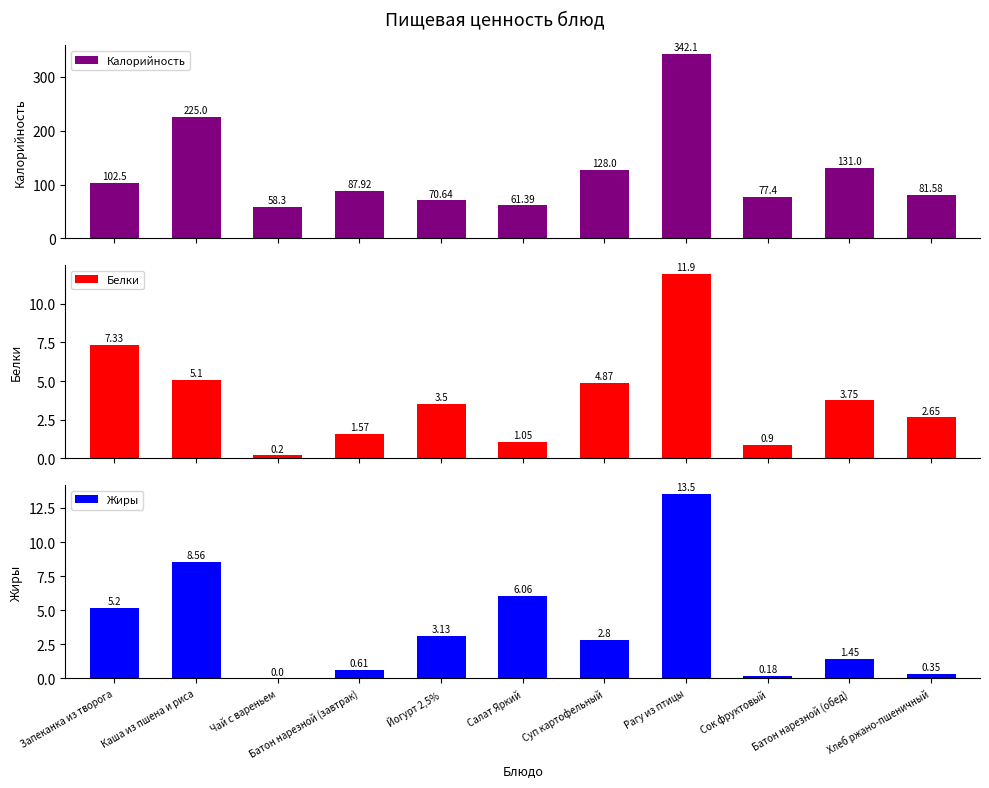

Between Рагу из птицы and Сок фруктовый, which series saw the biggest shift?

Калорийность